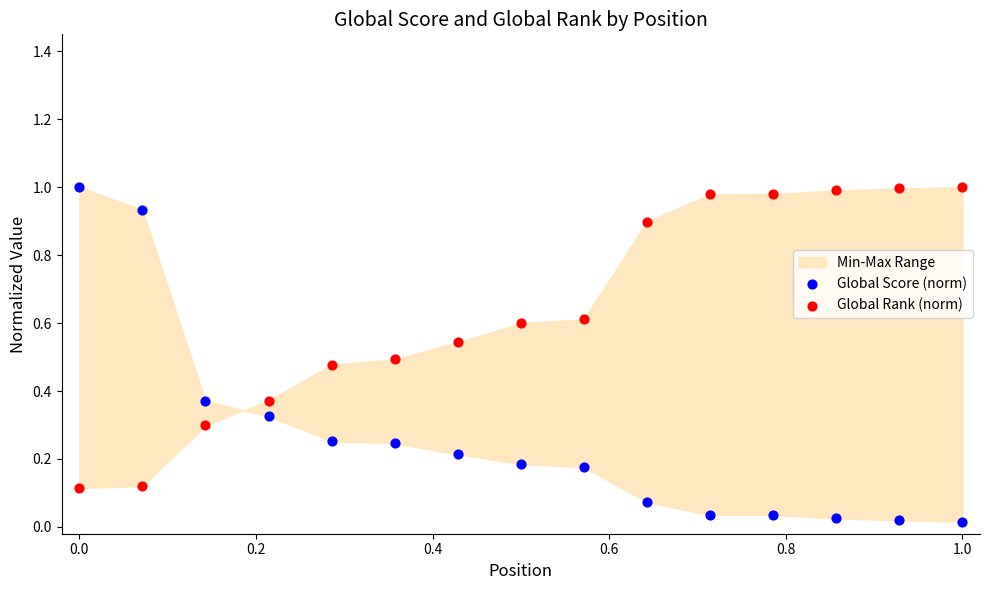

Which series reaches the minimum Y coordinate?

Global Score (norm)